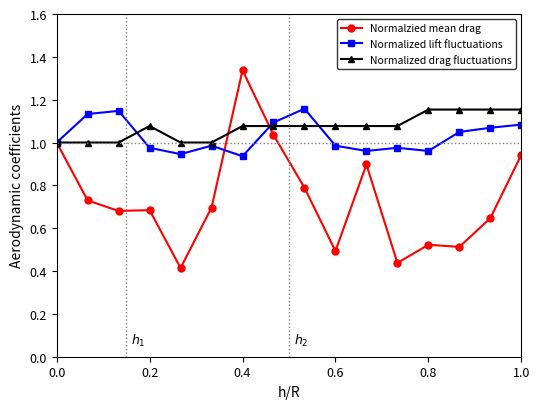

Which series has the largest range (max minus min)?

Normalzied mean drag